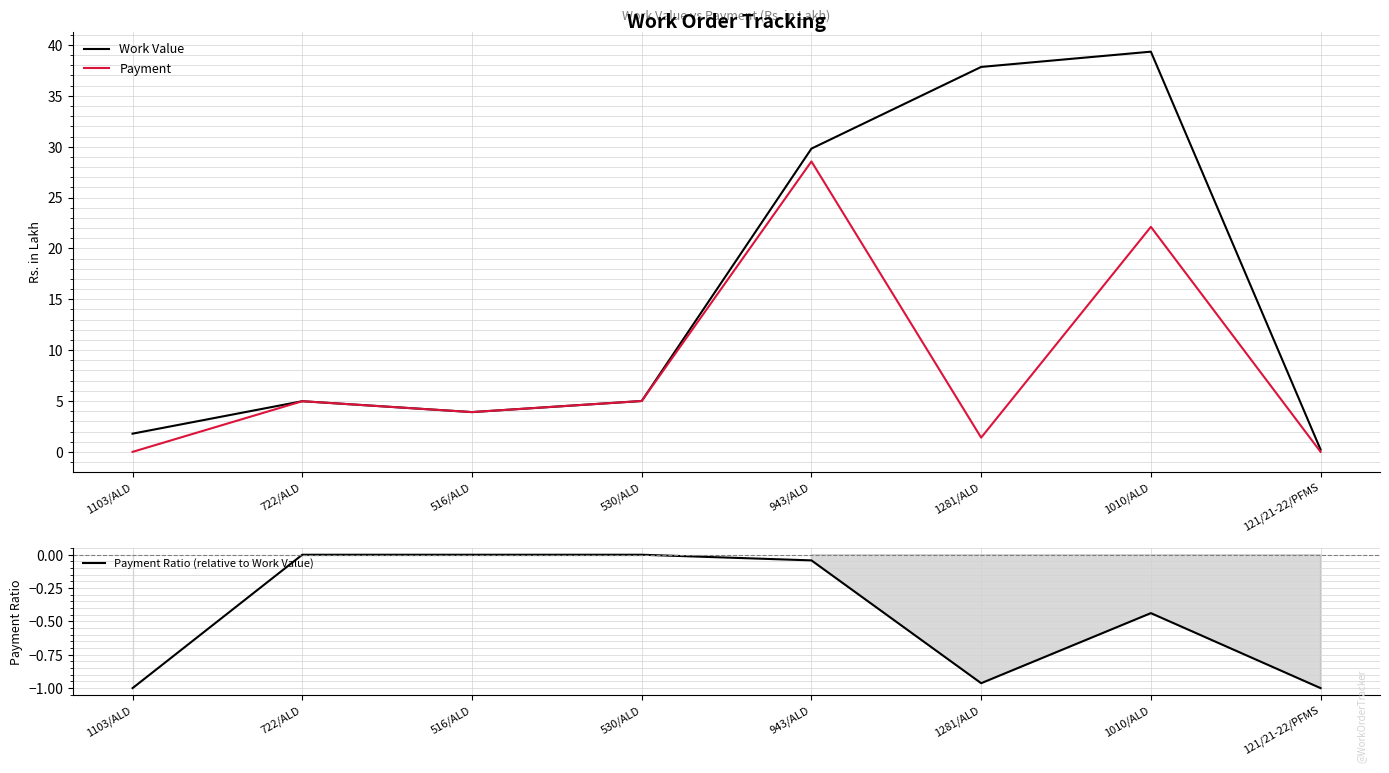

Which label corresponds to the largest value in the chart?

1010/ALD